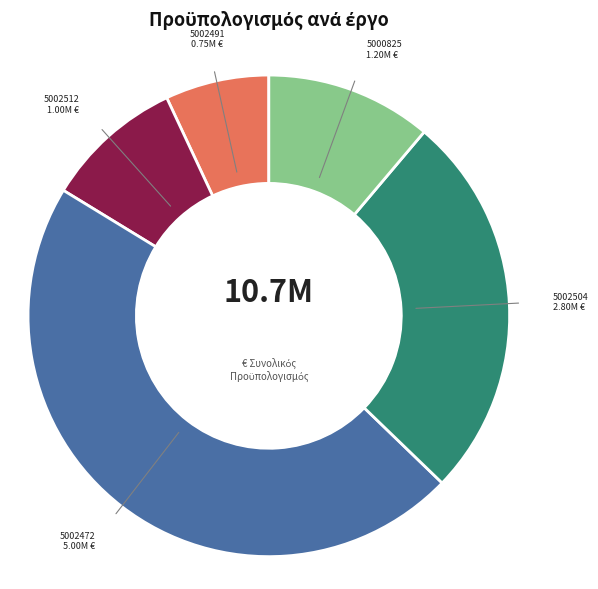

Is there any slice that represents more than half of the pie?

No